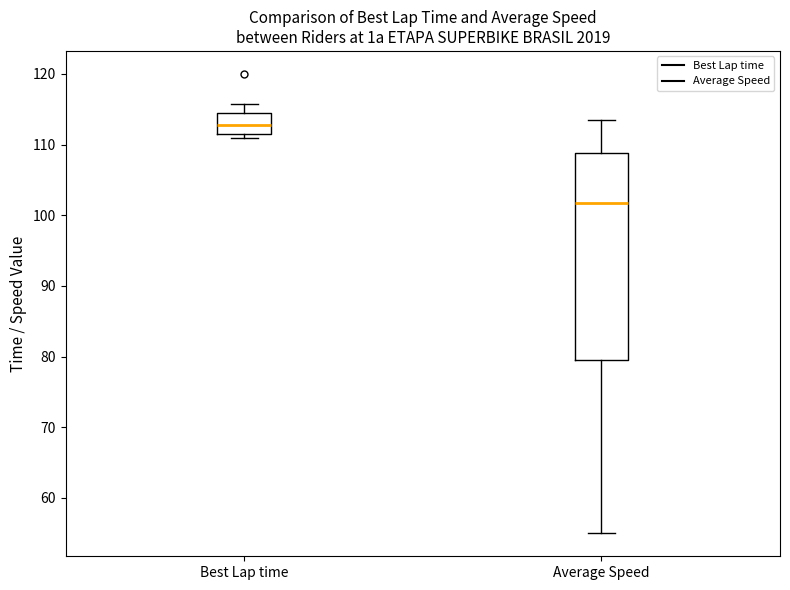

Reading left to right, transcribe this box plot: for each box, give where its median line is, the range the box spans, and where its two whiskers end, as read against the y-axis. The values are not printed on the chart, so give them approximately, as read against the axis.

Best Lap time: median 113, box 112 to 115, whiskers 111 to 116
Average Speed: median 102, box 80 to 109, whiskers 55 to 113